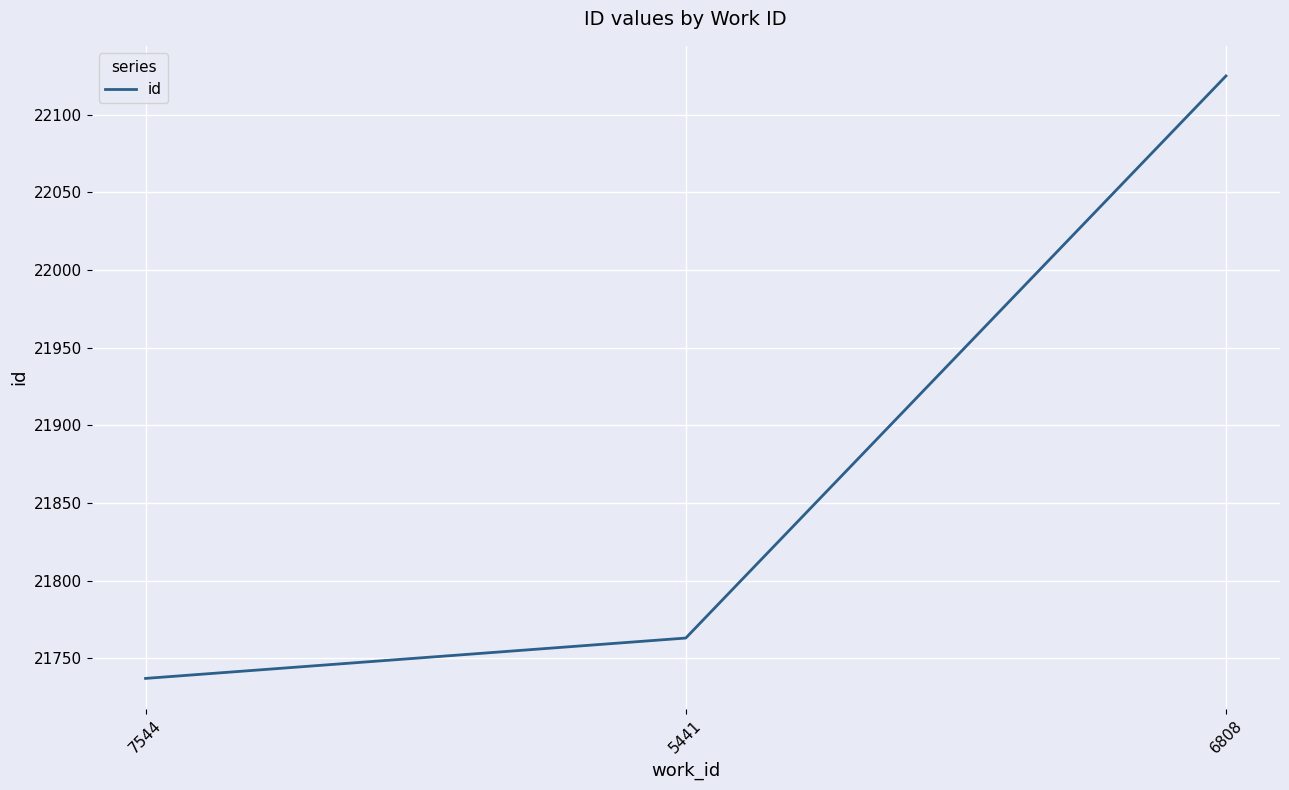

Which category has the lowest value across all series?

7544